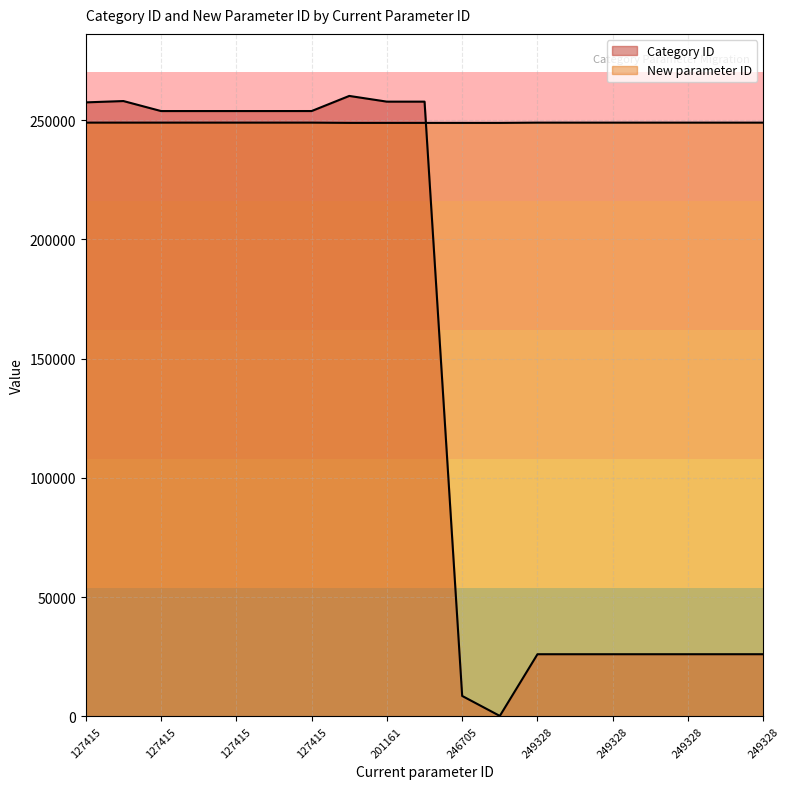

What are all the series names shown in the legend?

Category ID, New parameter ID